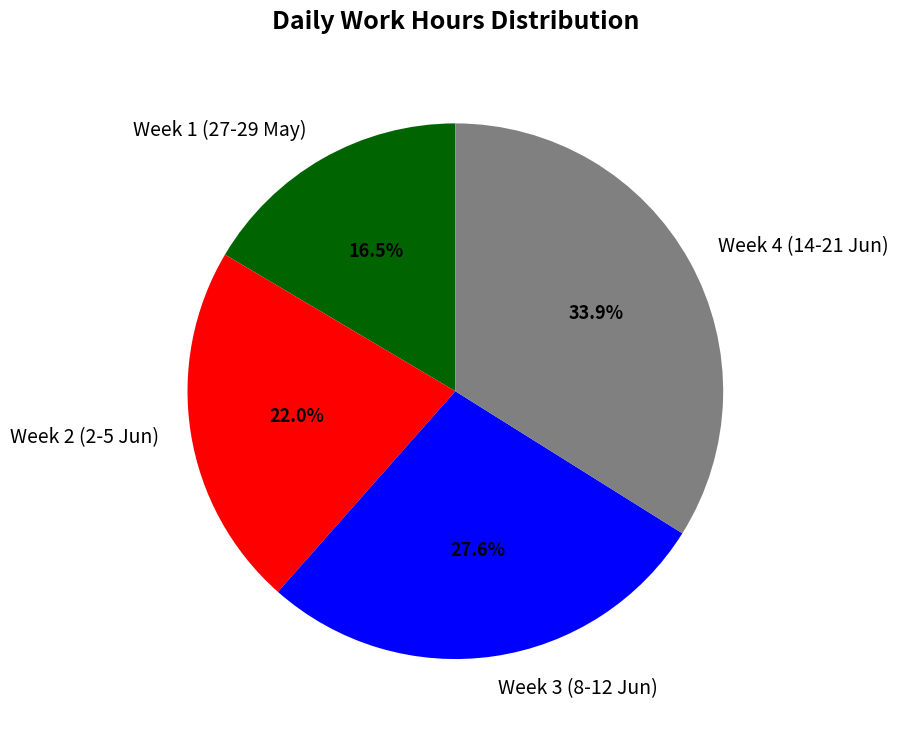

Is there any slice that represents more than half of the pie?

No